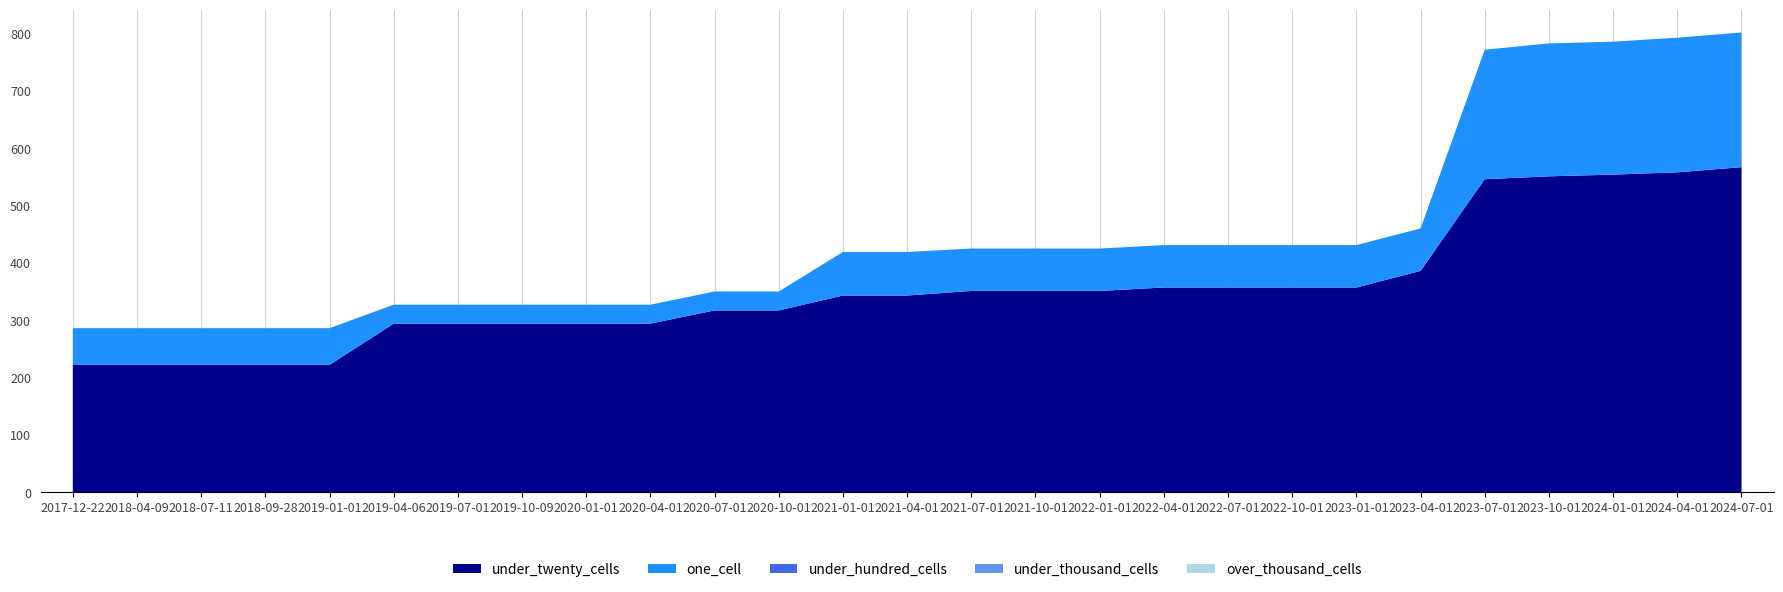

Reading left to right, transcribe all the data shown in this chart.

under_twenty_cells: 2017-12-22=222	2018-04-09=222	2018-07-11=222	2018-09-28=222	2019-01-01=222	2019-04-06=294	2019-07-01=294	2019-10-09=294	2020-01-01=294	2020-04-01=294	2020-07-01=317	2020-10-01=317	2021-01-01=343	2021-04-01=343	2021-07-01=351	2021-10-01=351	2022-01-01=351	2022-04-01=357	2022-07-01=357	2022-10-01=357	2023-01-01=357	2023-04-01=386	2023-07-01=546	2023-10-01=551	2024-01-01=554	2024-04-01=558	2024-07-01=567
one_cell: 2017-12-22=64	2018-04-09=64	2018-07-11=64	2018-09-28=64	2019-01-01=64	2019-04-06=33	2019-07-01=33	2019-10-09=33	2020-01-01=33	2020-04-01=33	2020-07-01=33	2020-10-01=33	2021-01-01=76	2021-04-01=76	2021-07-01=74	2021-10-01=74	2022-01-01=74	2022-04-01=74	2022-07-01=74	2022-10-01=74	2023-01-01=74	2023-04-01=74	2023-07-01=226	2023-10-01=232	2024-01-01=232	2024-04-01=235	2024-07-01=235
under_hundred_cells: 2017-12-22=0	2018-04-09=0	2018-07-11=0	2018-09-28=0	2019-01-01=0	2019-04-06=0	2019-07-01=0	2019-10-09=0	2020-01-01=0	2020-04-01=0	2020-07-01=0	2020-10-01=0	2021-01-01=0	2021-04-01=0	2021-07-01=0	2021-10-01=0	2022-01-01=0	2022-04-01=0	2022-07-01=0	2022-10-01=0	2023-01-01=0	2023-04-01=0	2023-07-01=0	2023-10-01=0	2024-01-01=0	2024-04-01=0	2024-07-01=0
under_thousand_cells: 2017-12-22=0	2018-04-09=0	2018-07-11=0	2018-09-28=0	2019-01-01=0	2019-04-06=0	2019-07-01=0	2019-10-09=0	2020-01-01=0	2020-04-01=0	2020-07-01=0	2020-10-01=0	2021-01-01=0	2021-04-01=0	2021-07-01=0	2021-10-01=0	2022-01-01=0	2022-04-01=0	2022-07-01=0	2022-10-01=0	2023-01-01=0	2023-04-01=0	2023-07-01=0	2023-10-01=0	2024-01-01=0	2024-04-01=0	2024-07-01=0
over_thousand_cells: 2017-12-22=0	2018-04-09=0	2018-07-11=0	2018-09-28=0	2019-01-01=0	2019-04-06=0	2019-07-01=0	2019-10-09=0	2020-01-01=0	2020-04-01=0	2020-07-01=0	2020-10-01=0	2021-01-01=0	2021-04-01=0	2021-07-01=0	2021-10-01=0	2022-01-01=0	2022-04-01=0	2022-07-01=0	2022-10-01=0	2023-01-01=0	2023-04-01=0	2023-07-01=0	2023-10-01=0	2024-01-01=0	2024-04-01=0	2024-07-01=0